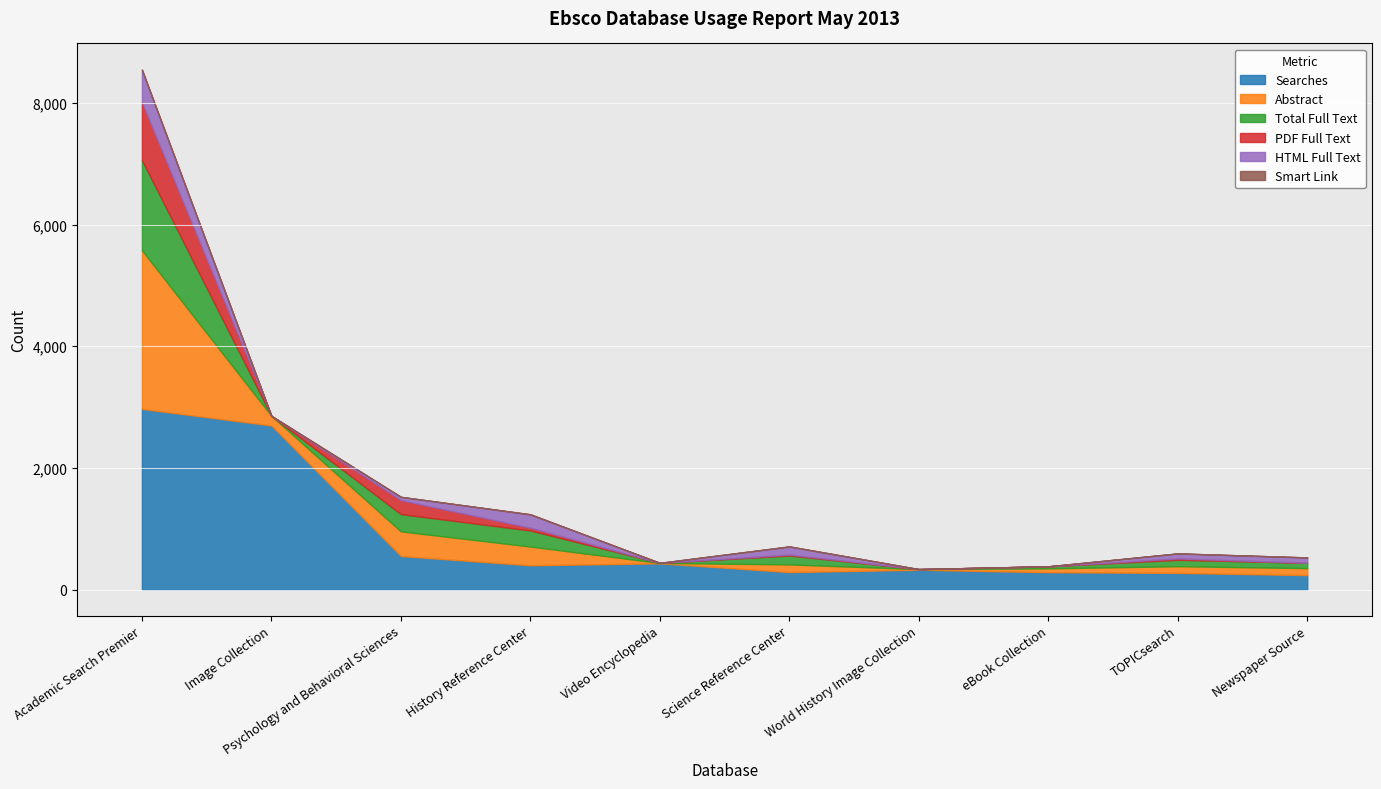

True or false: Total Full Text and HTML Full Text cross at least once.

False